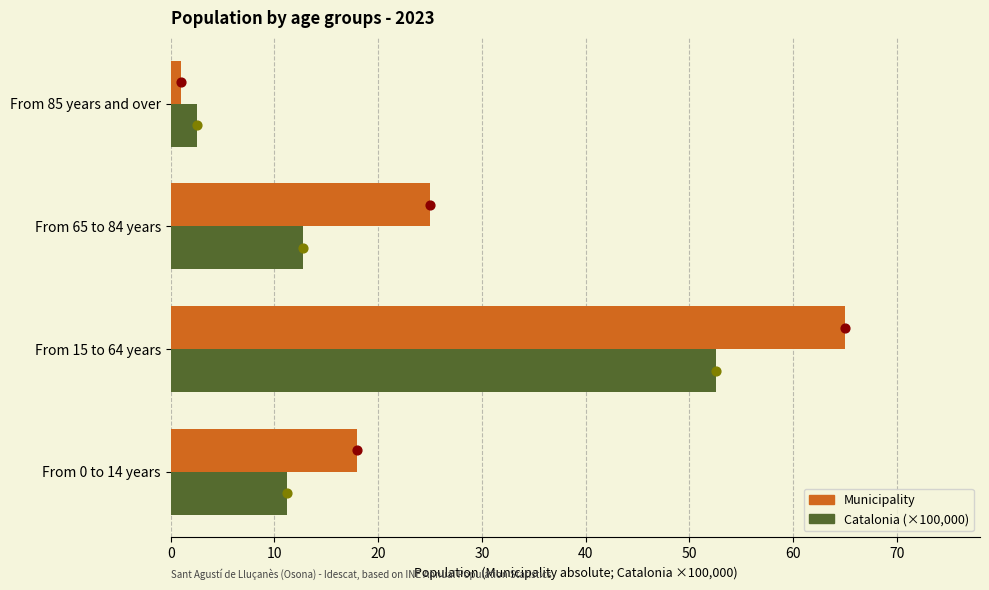

Which series has the largest Y range (max minus min)?

Municipality